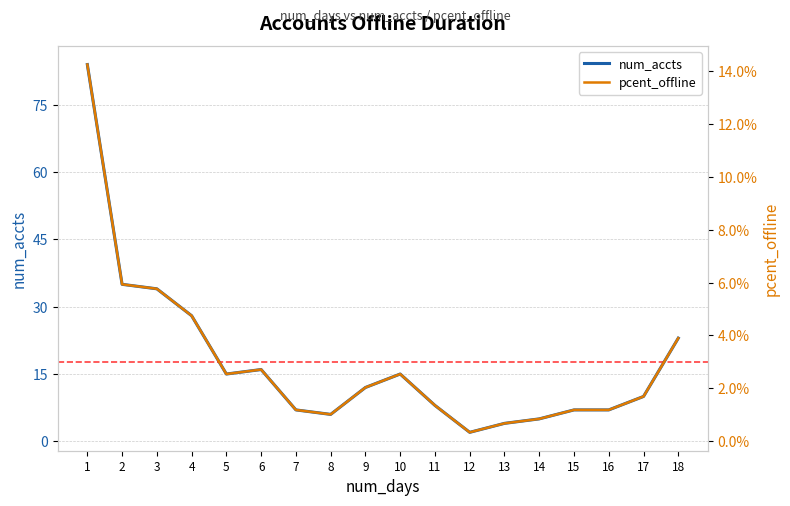

True or false: num_accts and pcent_offline intersect in this chart.

False